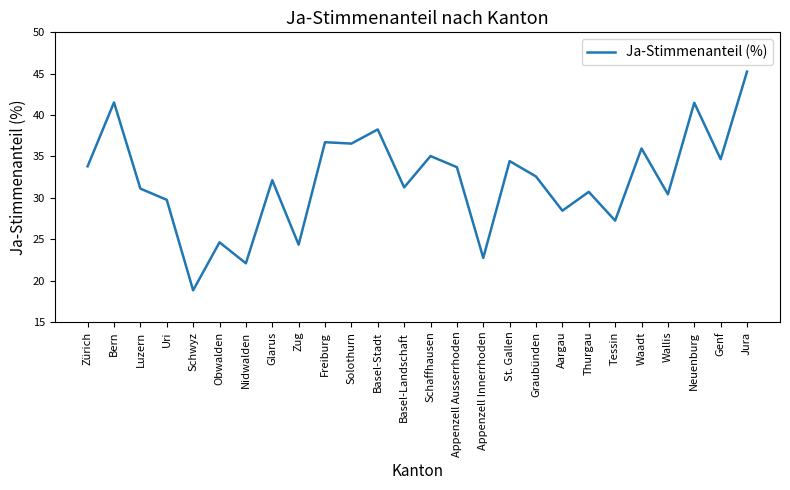

The value at Uri is 29.8. True or false?

True